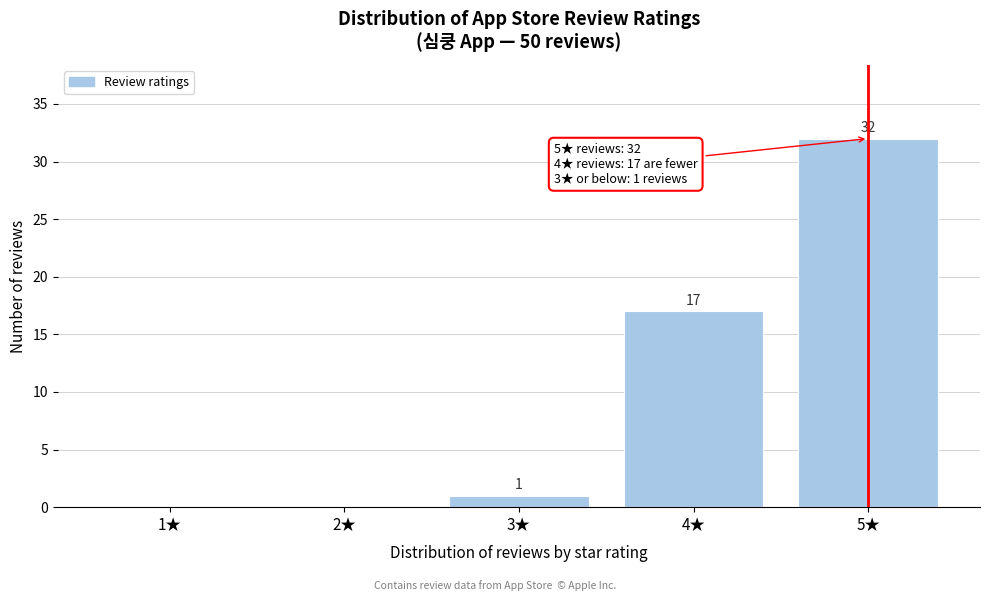

Which range on the x-axis has the tallest bar?

4.5 to 5.5